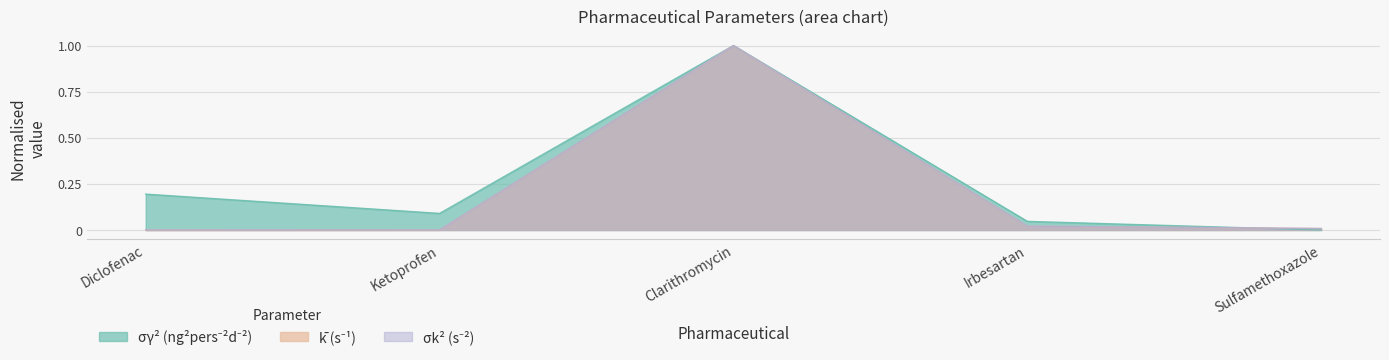

True or false: σγ² (ng²pers⁻²d⁻²) and σk² (s⁻²) cross at least once.

True